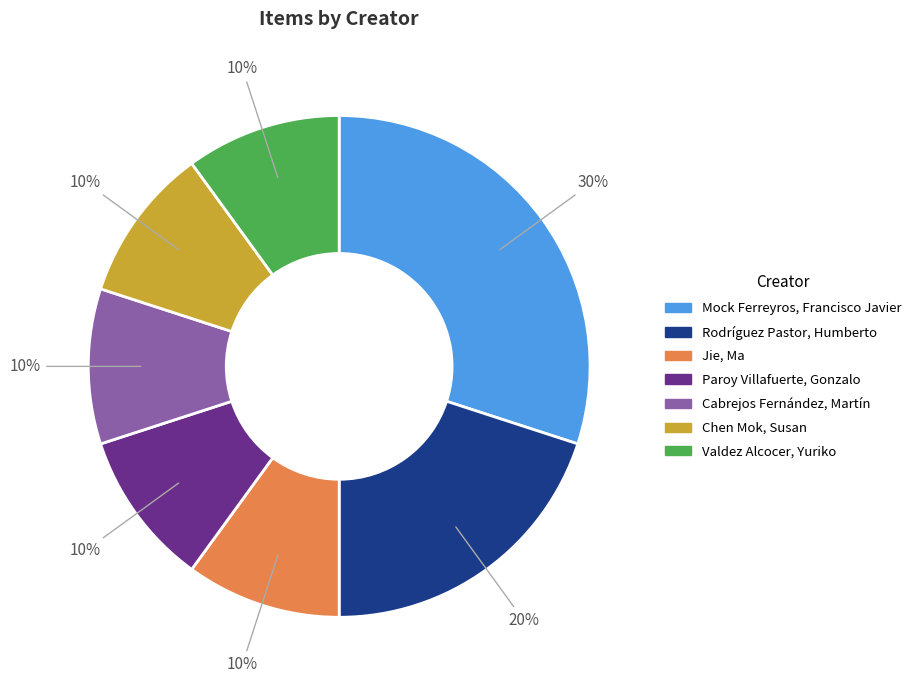

Does Chen Mok, Susan account for over 50% of the chart?

No